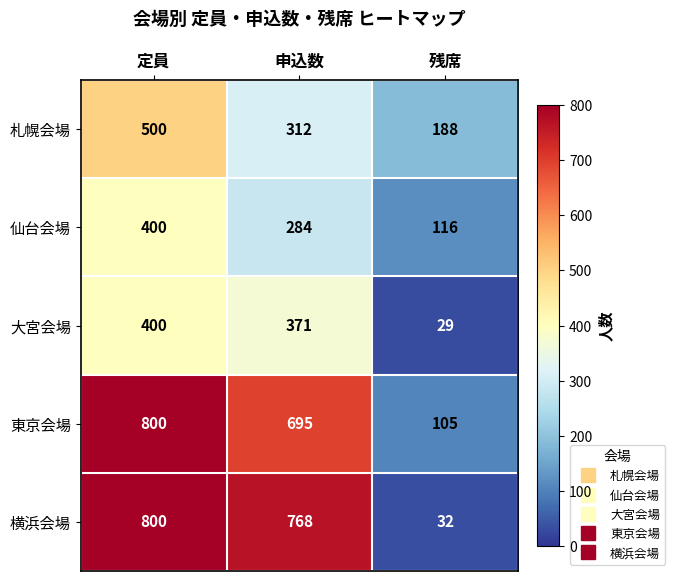

At which category is the sum across all series the highest?

定員